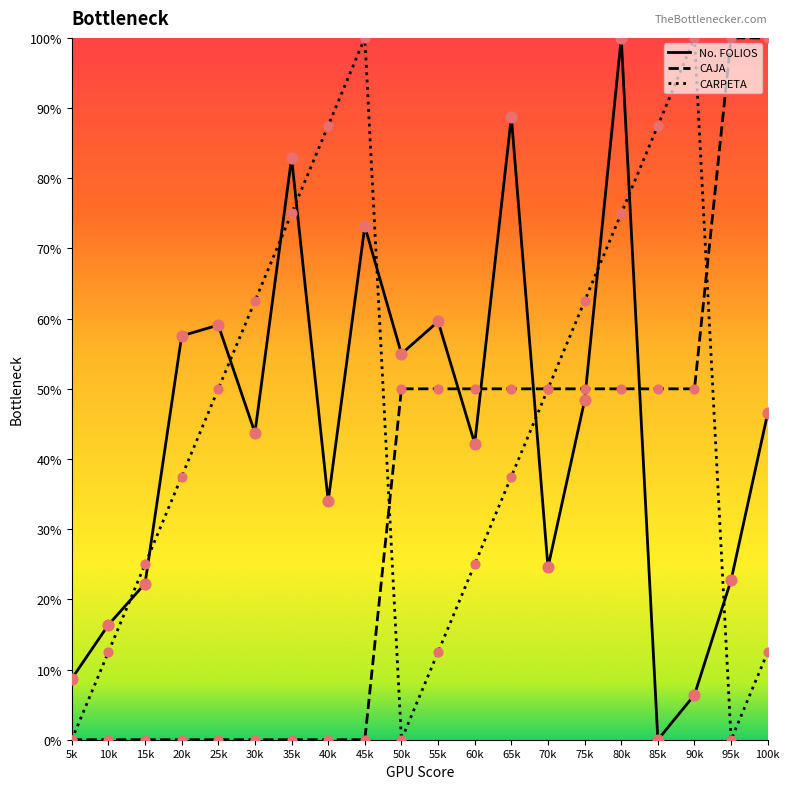

At how many categories does at least one series exceed 5?

20